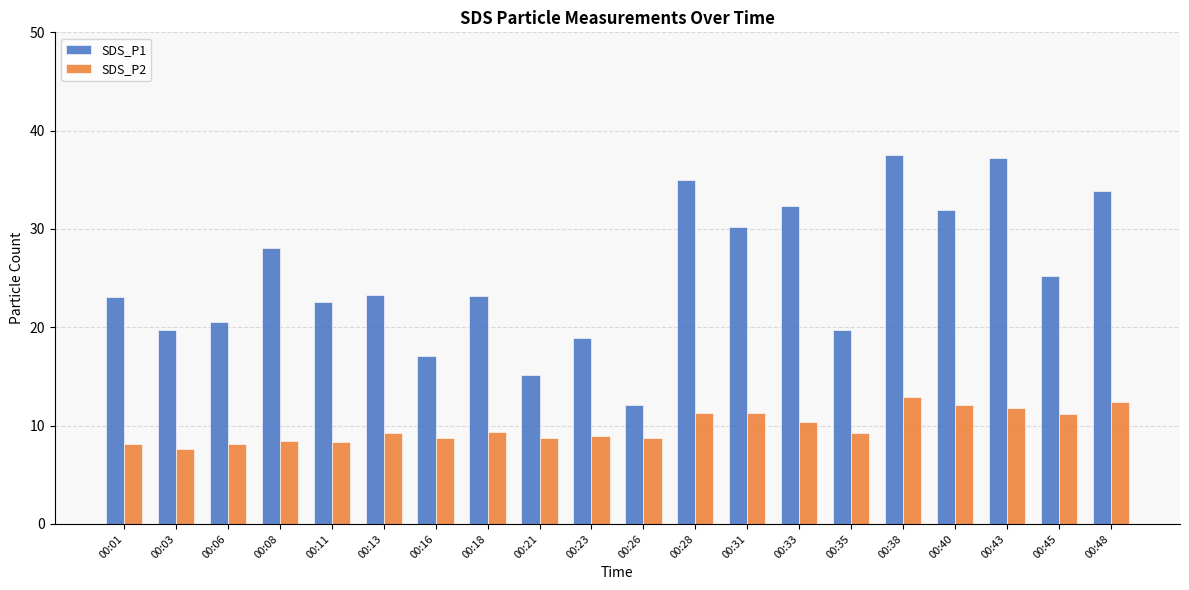

Which series has the largest range (max minus min)?

SDS_P1